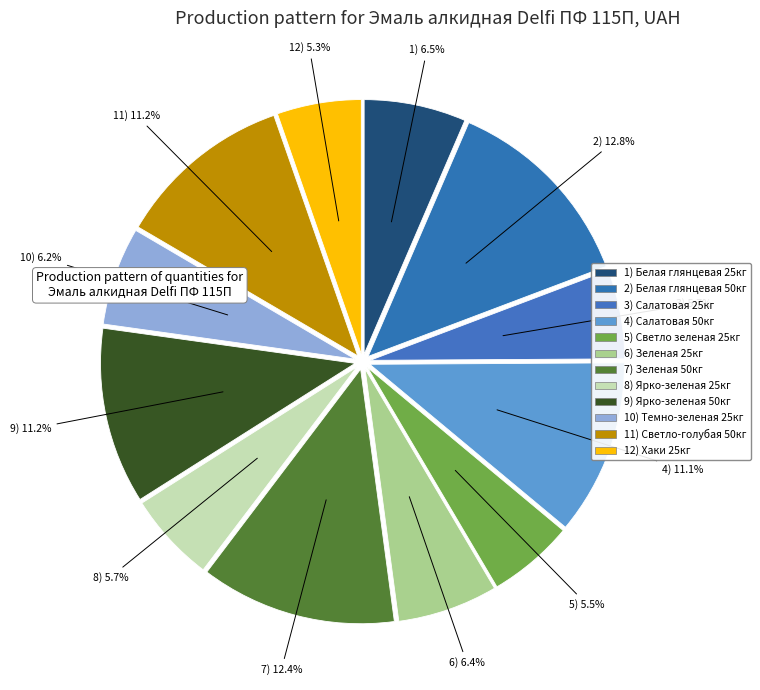

How many segments does this pie chart have?

12